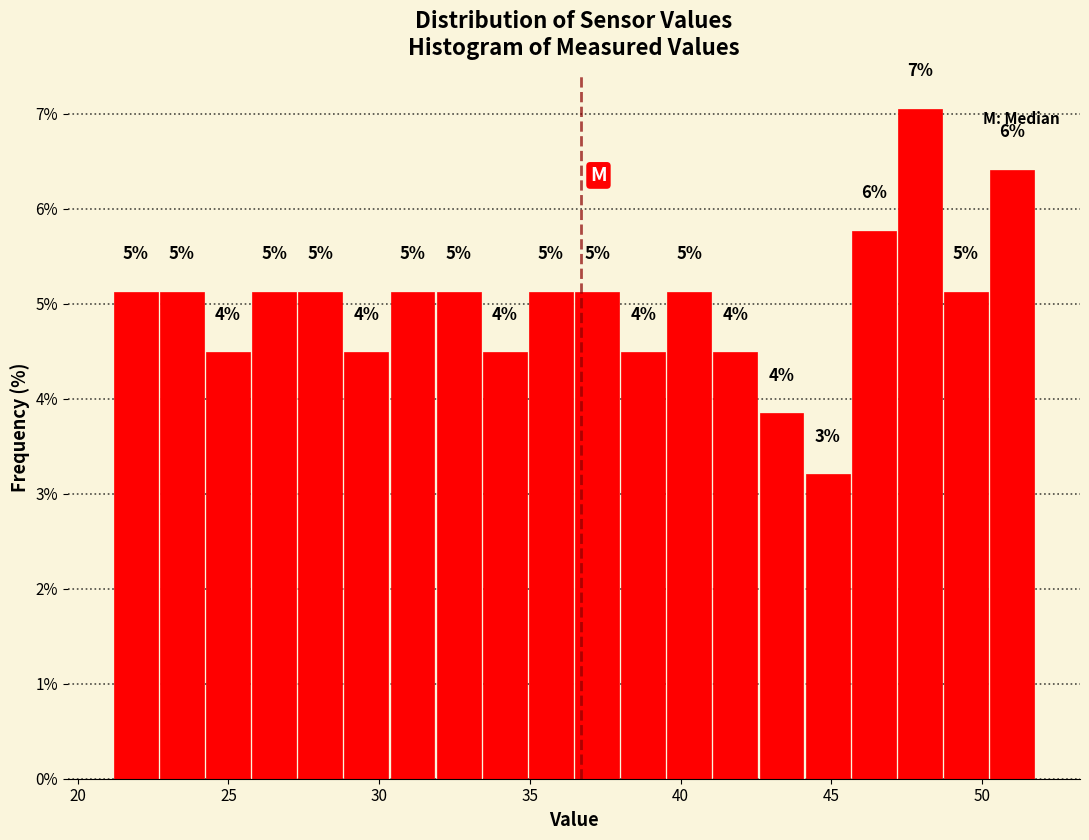

Around what value on the x-axis is the tallest bar? Give the approximate position of its centre, as read against the axis.

48.0